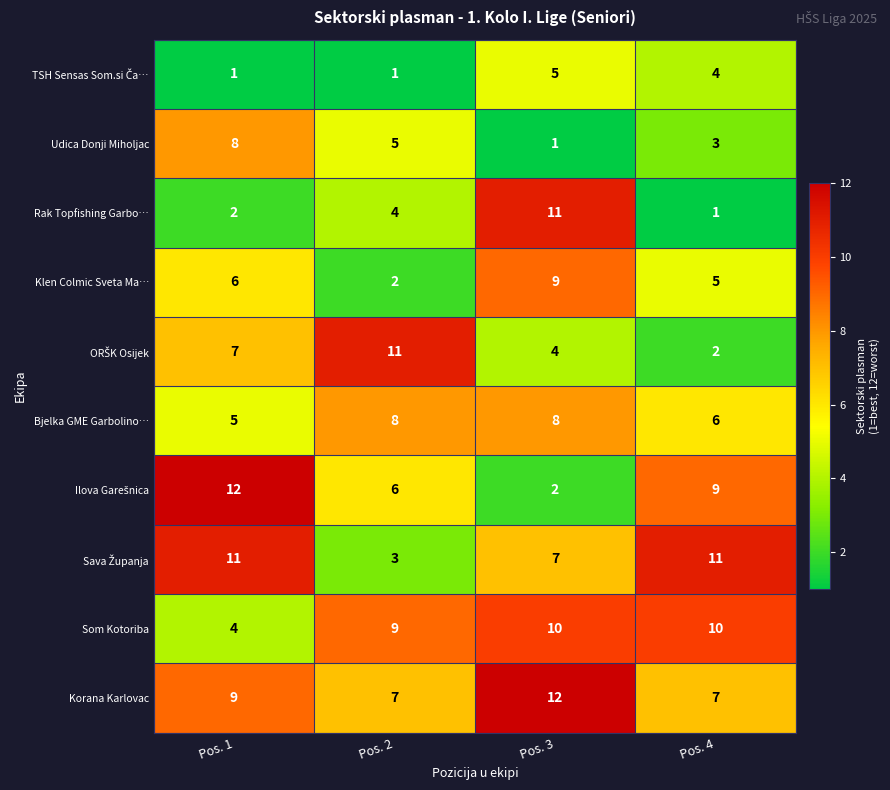

What is the difference between the maximum and minimum values in the Udica Donji Miholjac series?

7